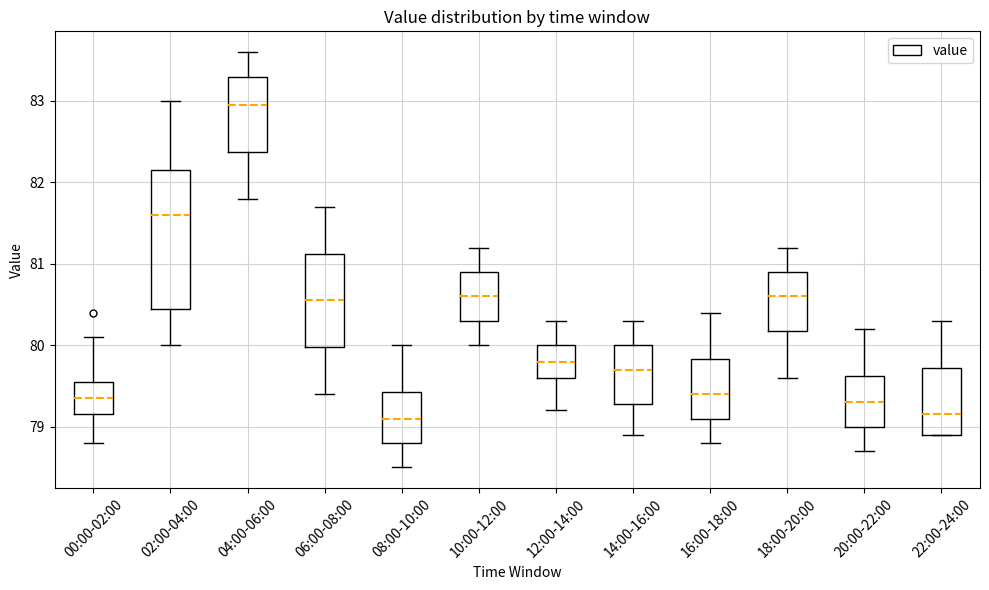

Where does the median line of the box for 20:00-22:00 sit on the y-axis? The values are not printed on the chart, so give them approximately, as read against the axis.

79.3